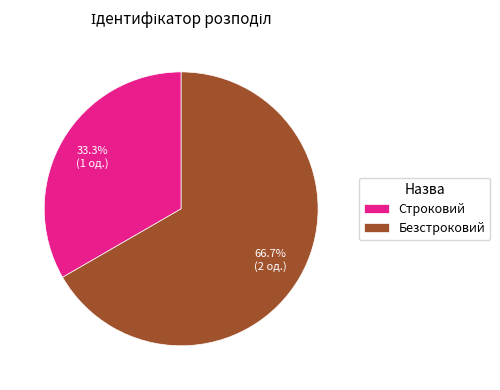

Which category has the biggest portion of the pie?

Безстроковий